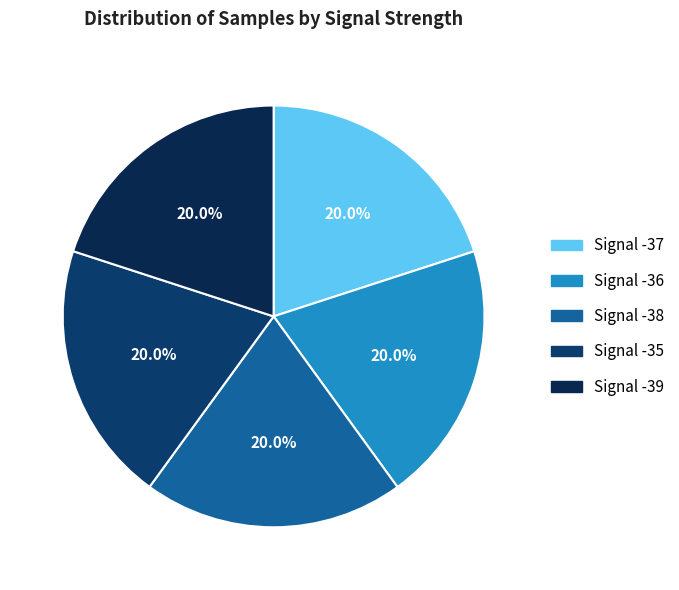

Is the sum of Signal -38 and Signal -36 greater than half?

No